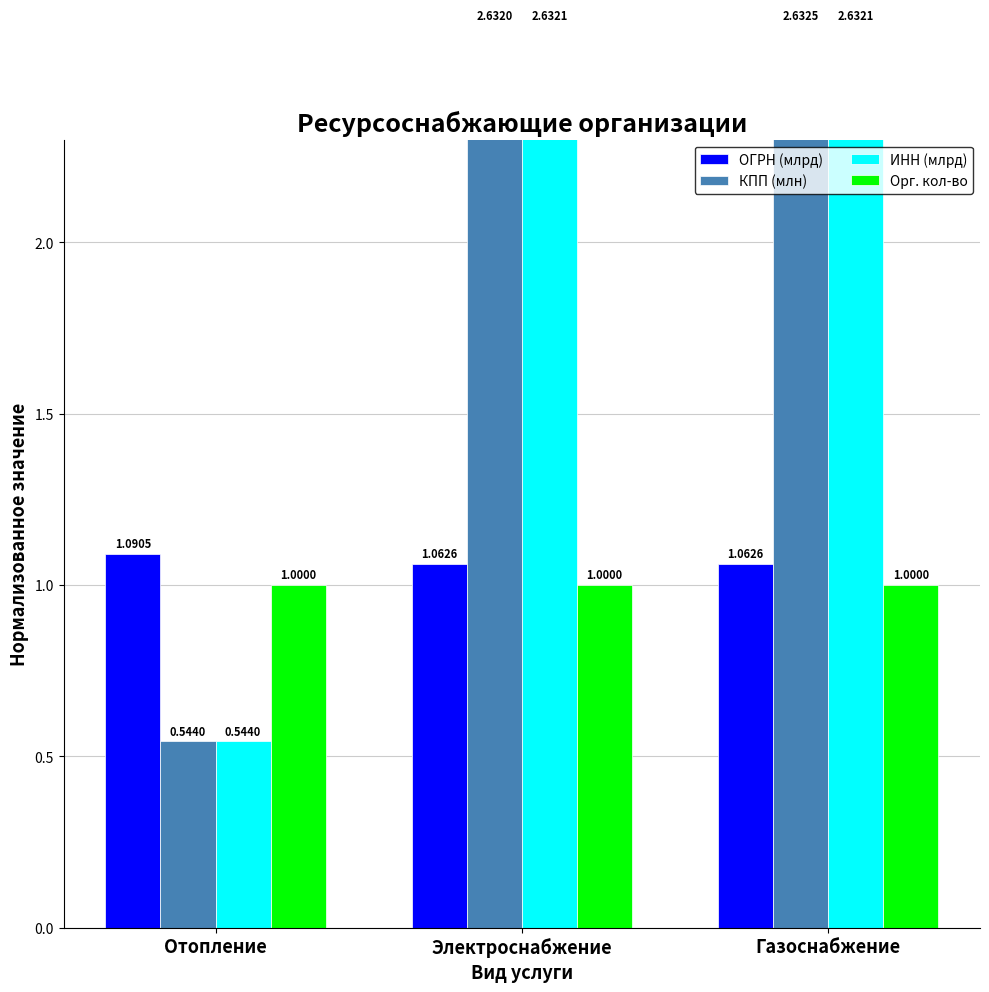

Which label corresponds to the smallest value in the chart?

Отопление